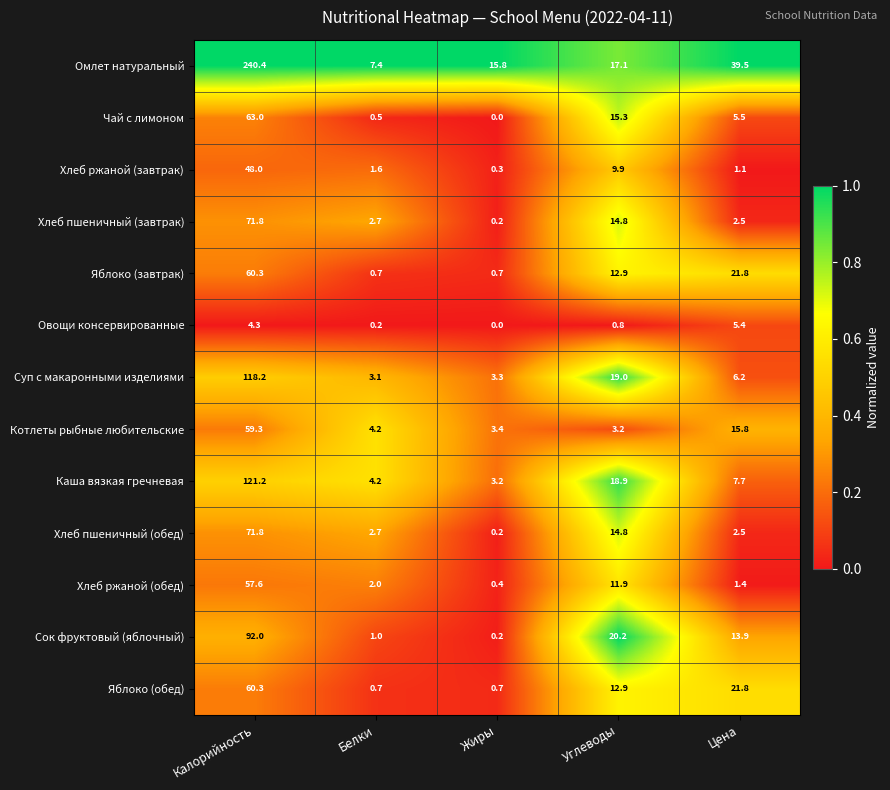

What is the sum of the Суп с макаронными изделиями values at Калорийность and Жиры?

121.5